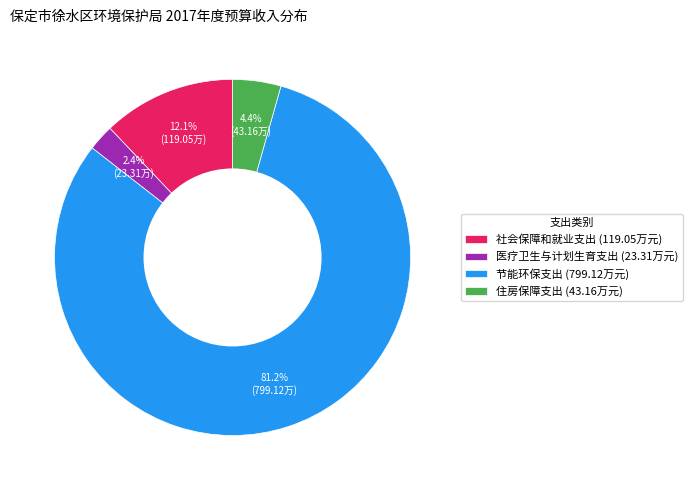

How many segments does this pie chart have?

4